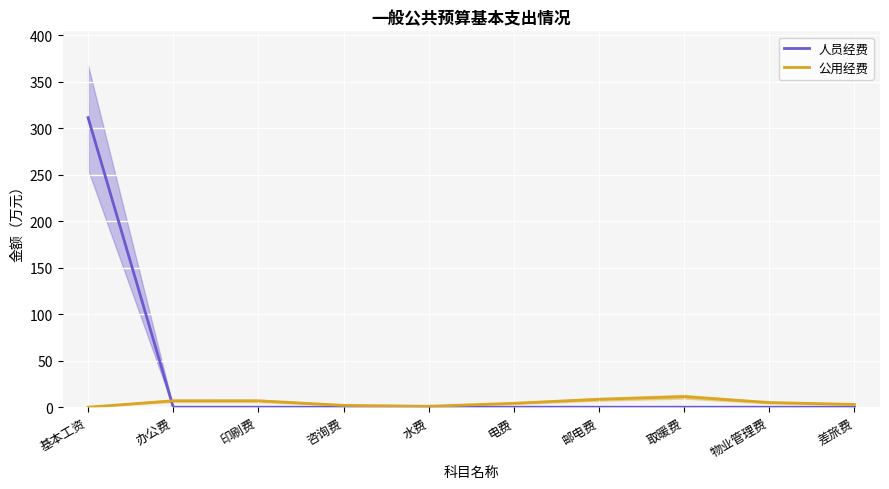

The value of 人员经费 at 物业管理费 is 0.0. True or false?

True